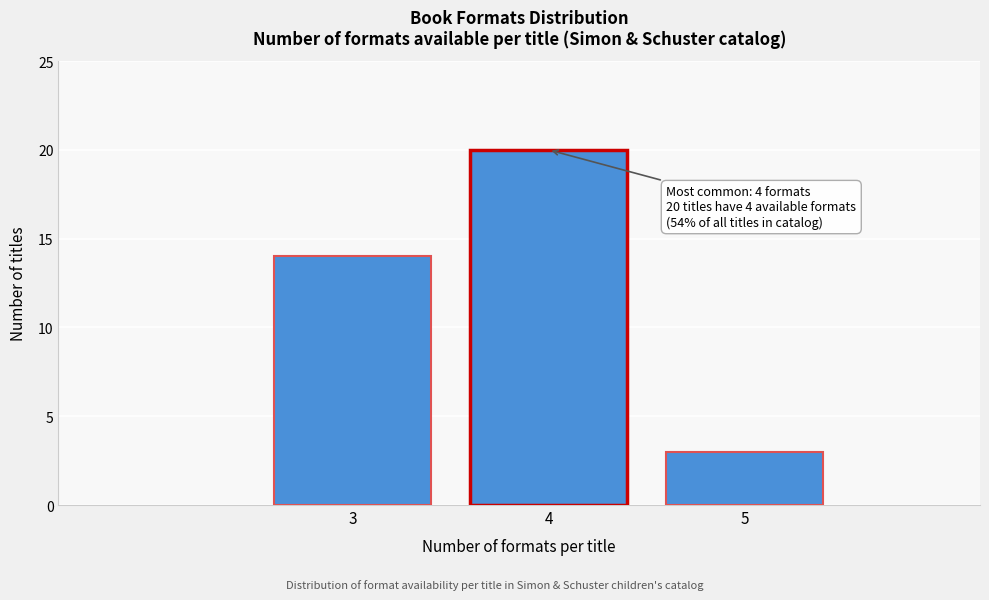

Reading left to right, extract all data points from this chart.

14	20	3